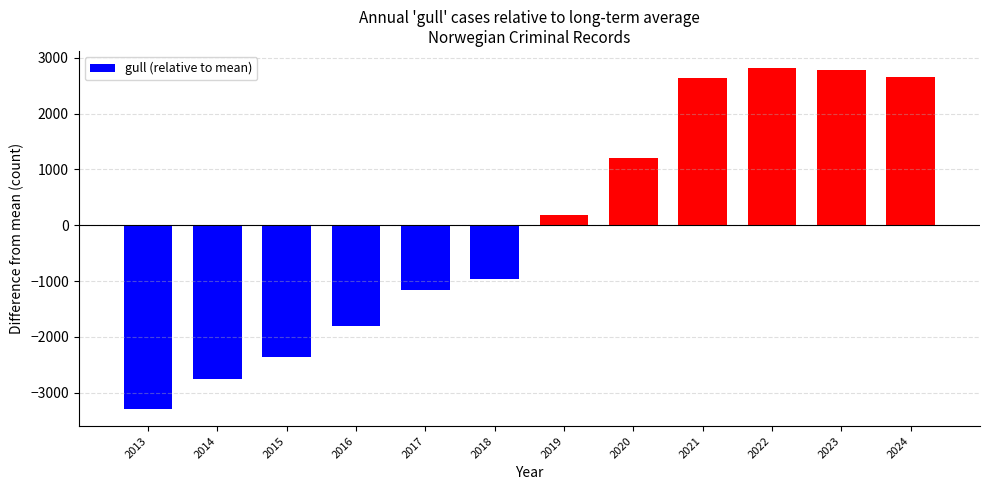

What value does the data have at 2016?

-1802.5